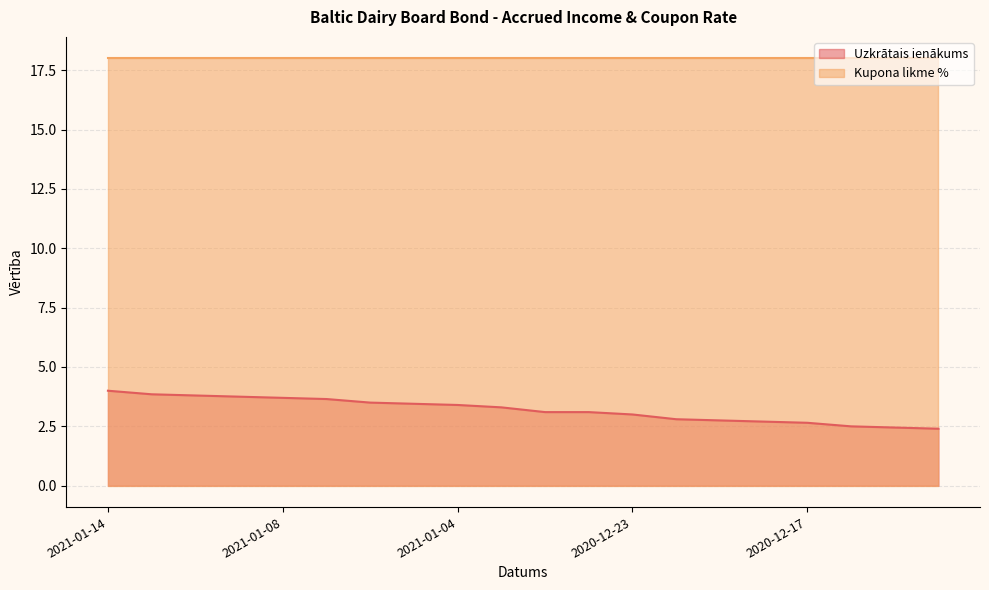

Is it true that the value at 2020-12-17 is 4.2?

False